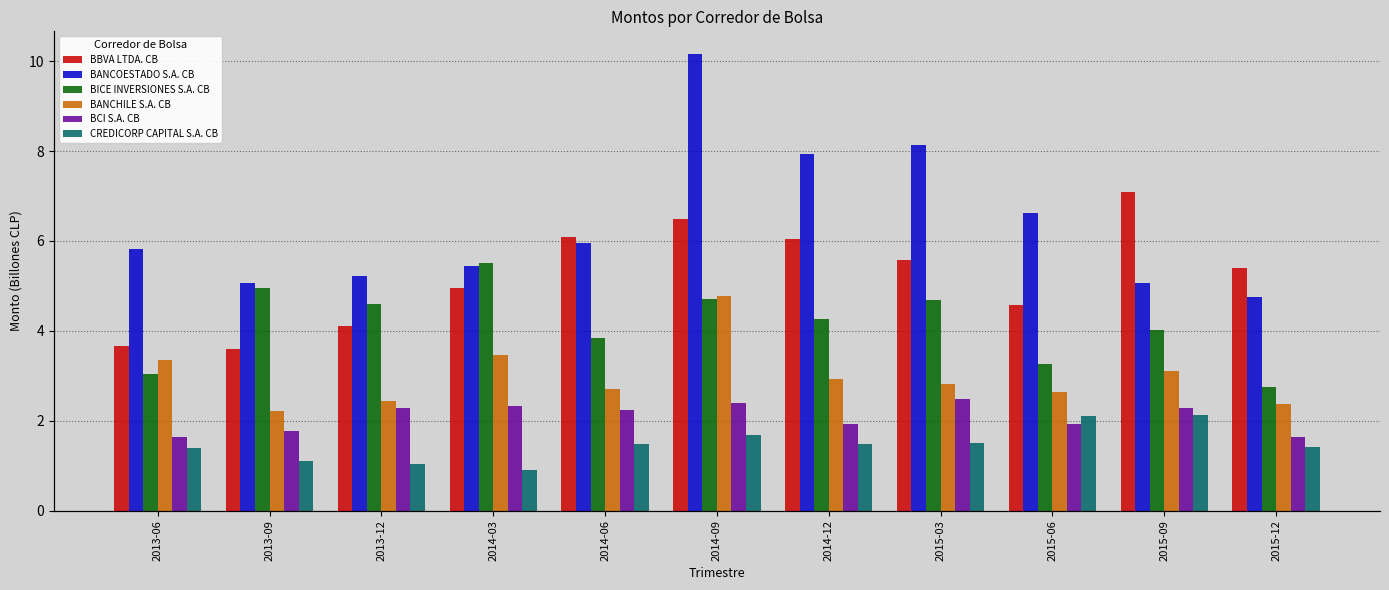

What is the sum of all BANCHILE S.A. CB values?

32.8